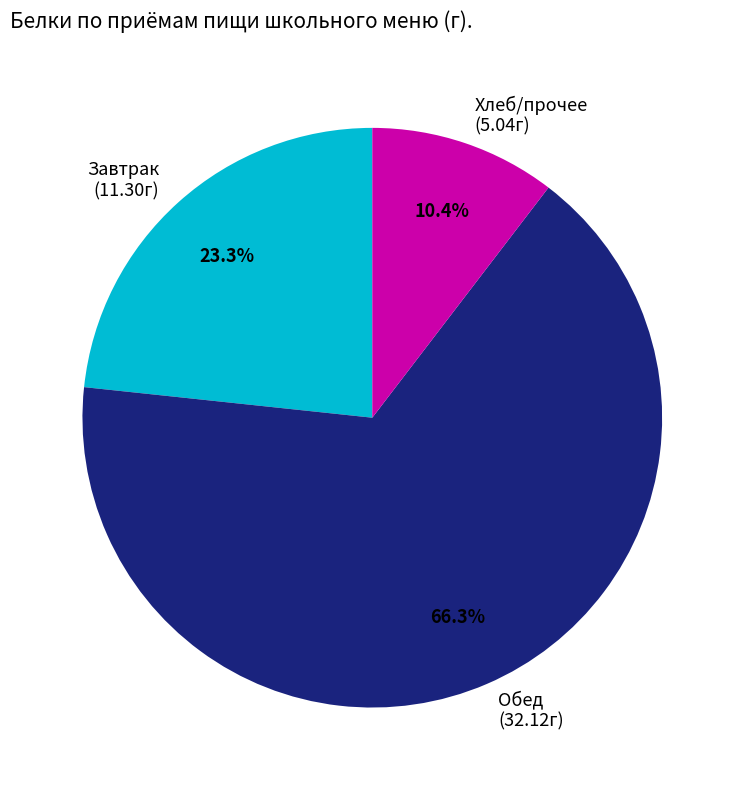

Does any single category account for the majority?

Yes